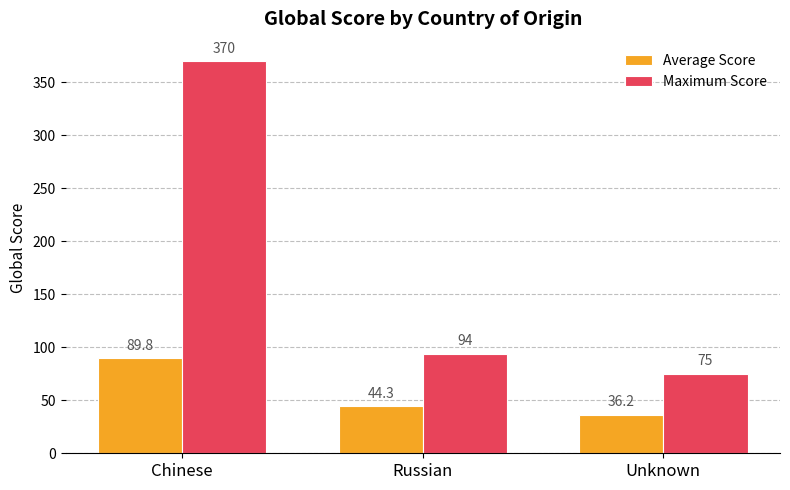

What position from the right is Russian?

2